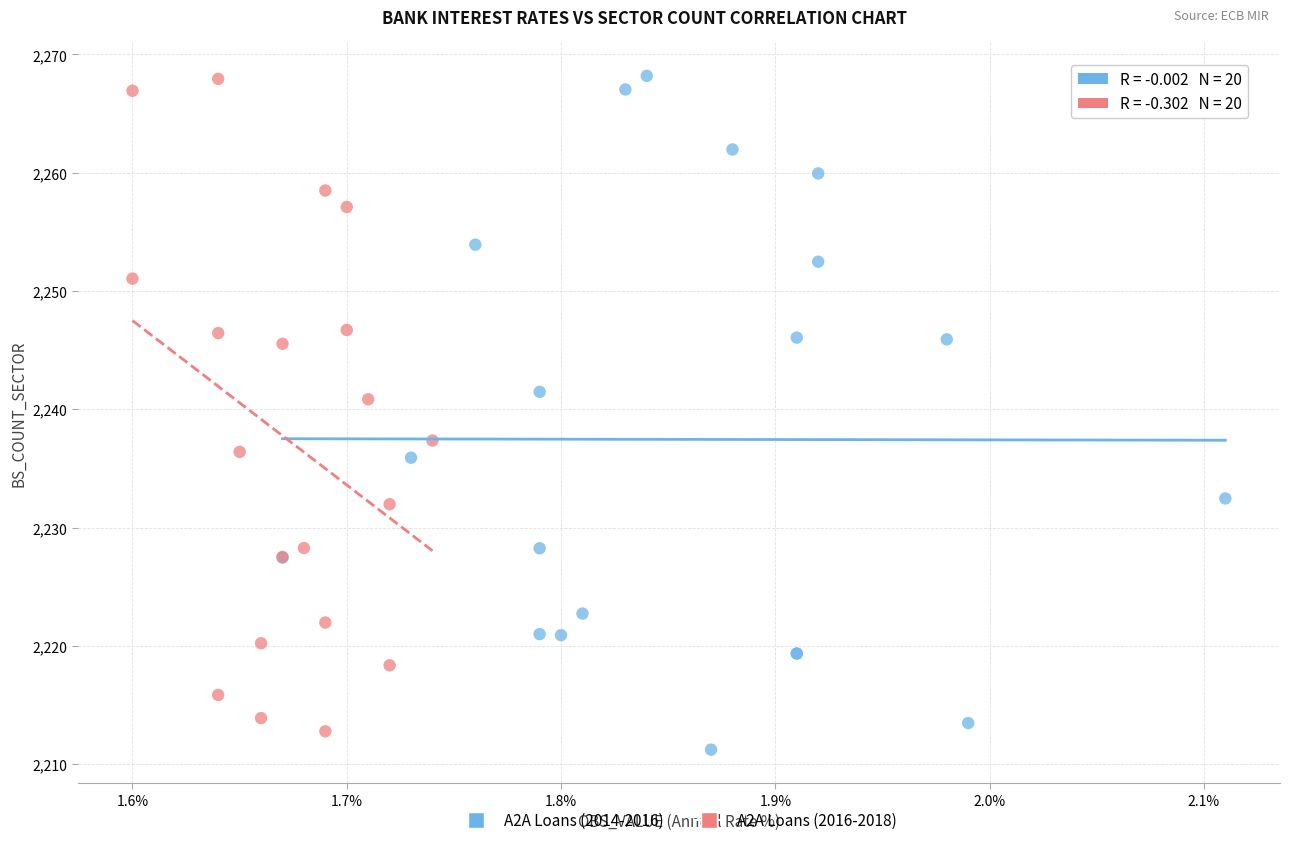

Which series contains the lowest Y value?

A2A Loans (2014-2016)